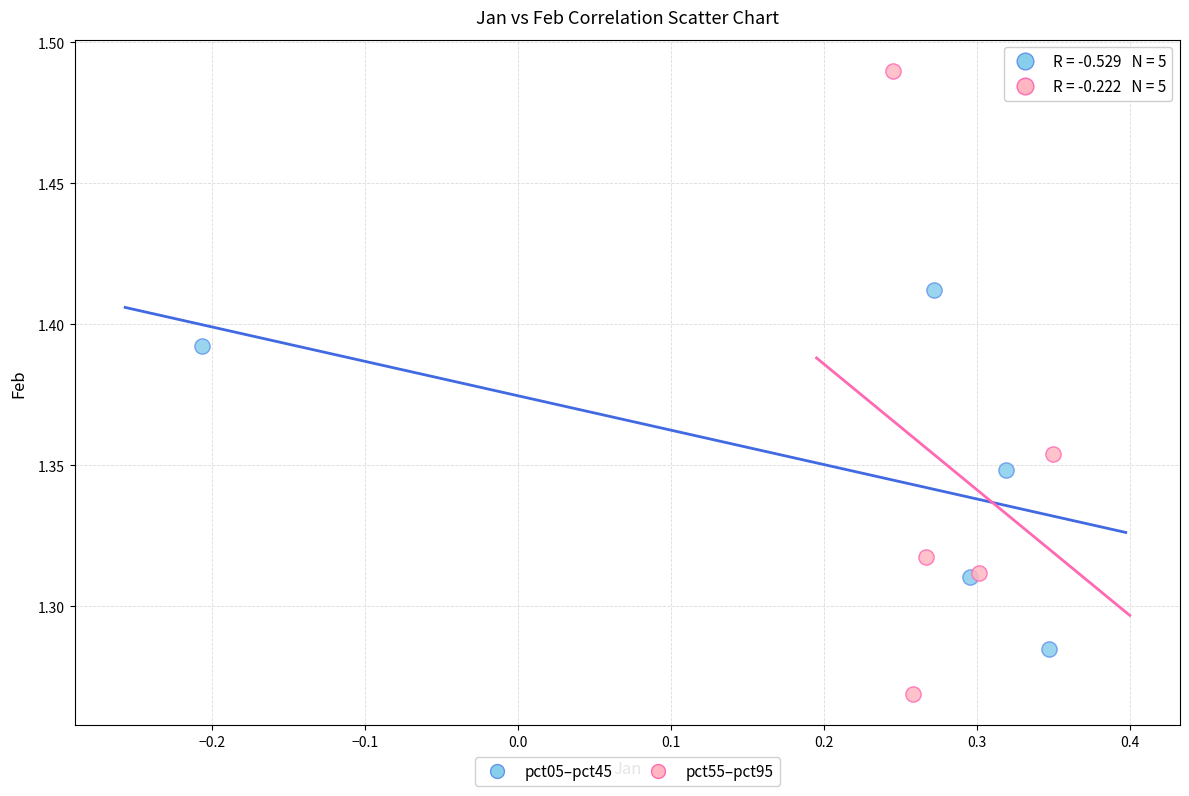

Which series contains the lowest Y value?

pct55–pct95